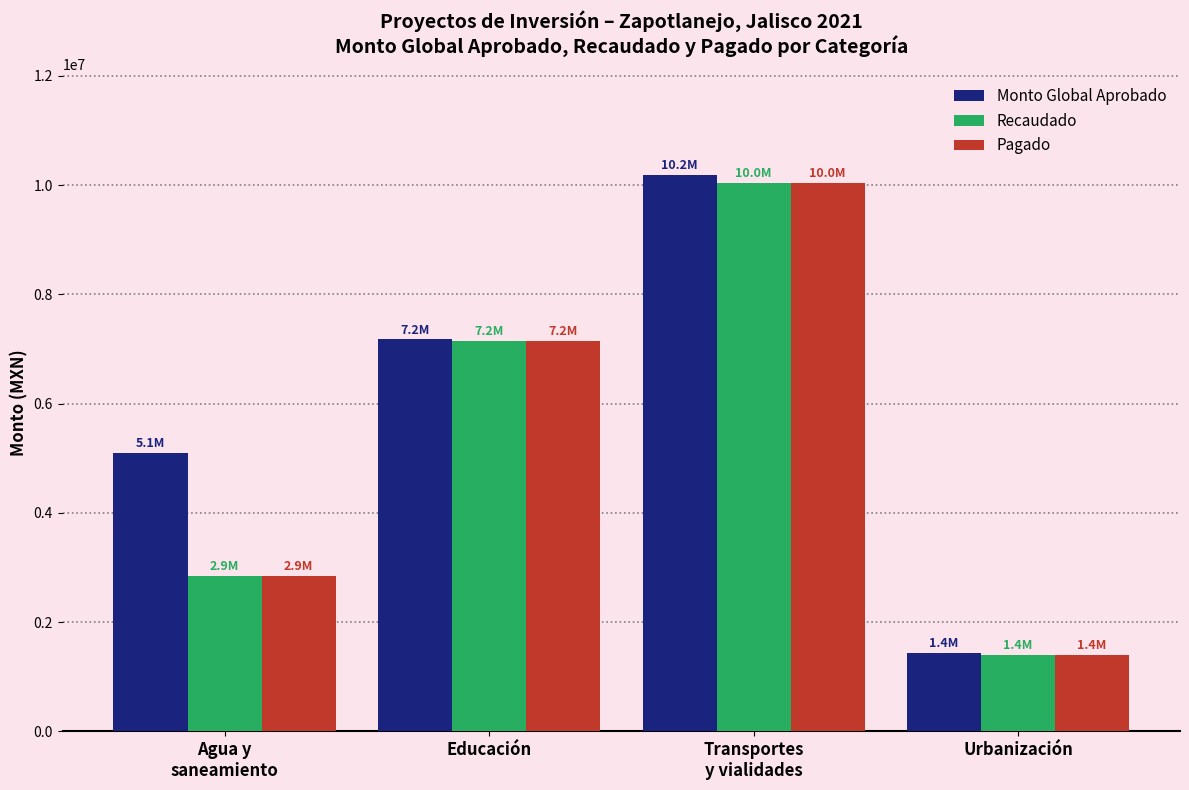

How many values in the Recaudado series are below 7155266?

2